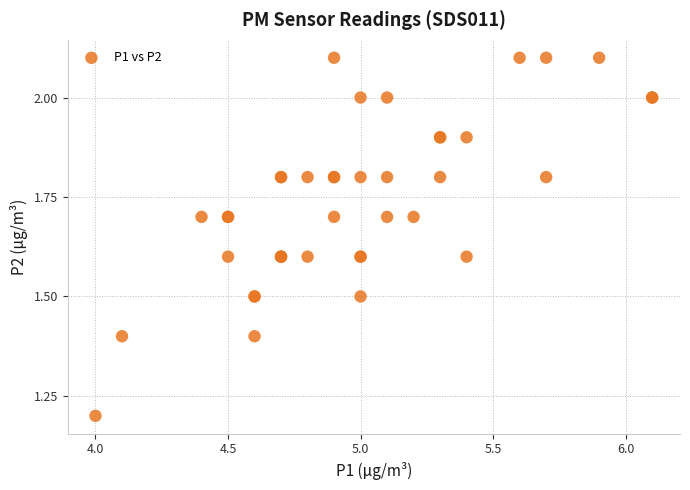

What Y value in the scatter plot is closest to 1?

1.2